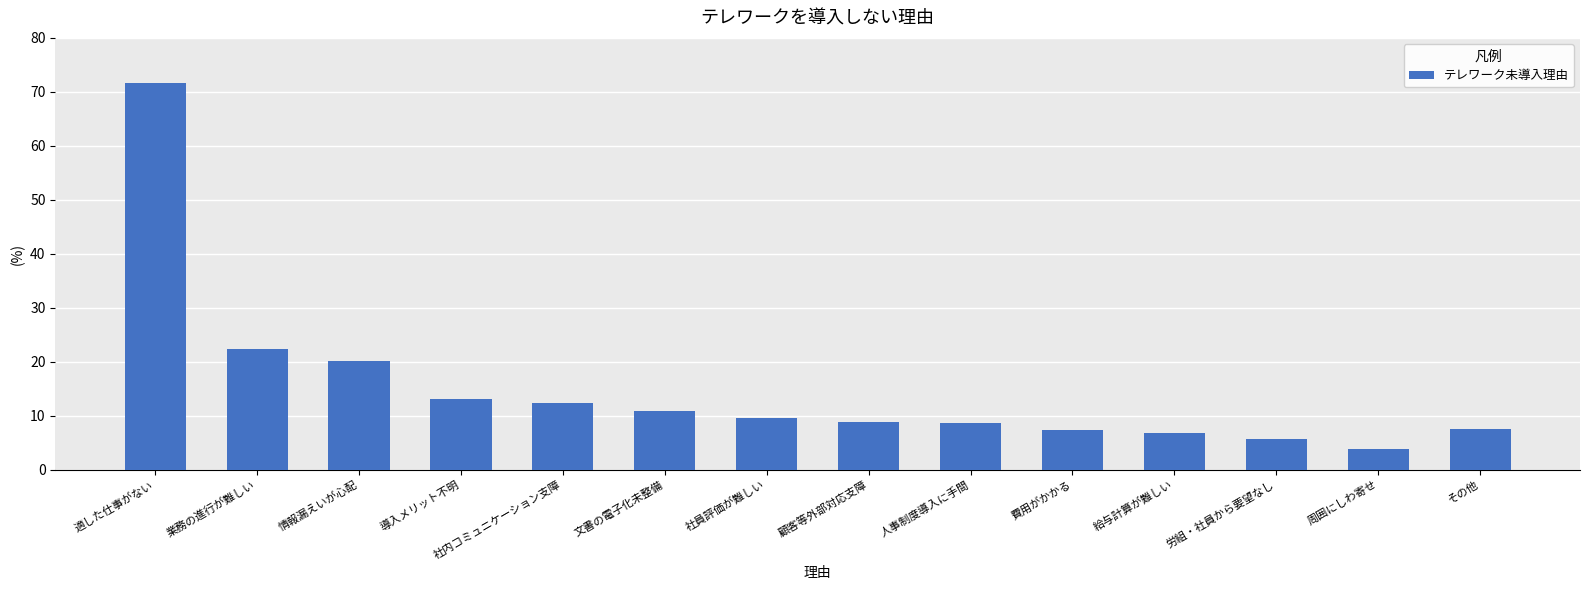

What is the label of the 4th bar from the right?

給与計算が難しい